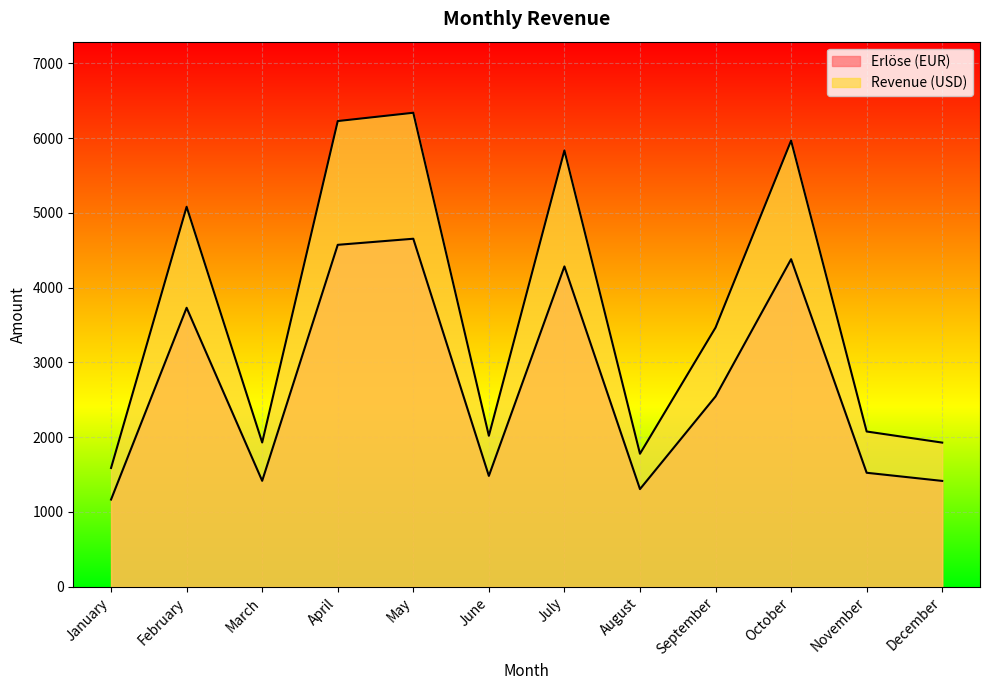

In Revenue (USD), how many points are higher than both neighbors (excluding endpoints)?

4